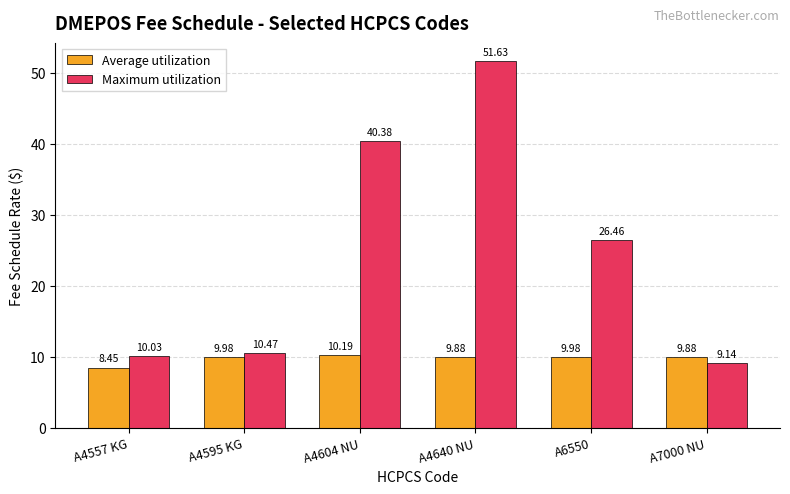

At A7000 NU, list the series in order from smallest to largest.

Maximum utilization, Average utilization